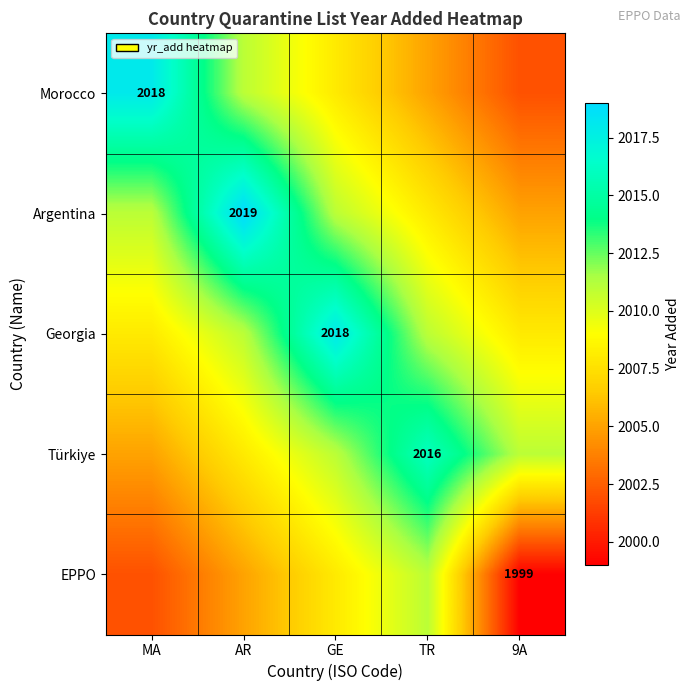

What is the difference between the highest and lowest values at 9A?

12